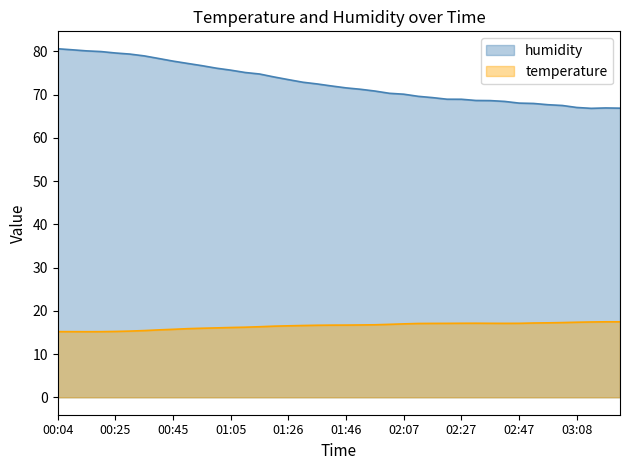

At 01:05, list the series in order from smallest to largest.

temperature, humidity